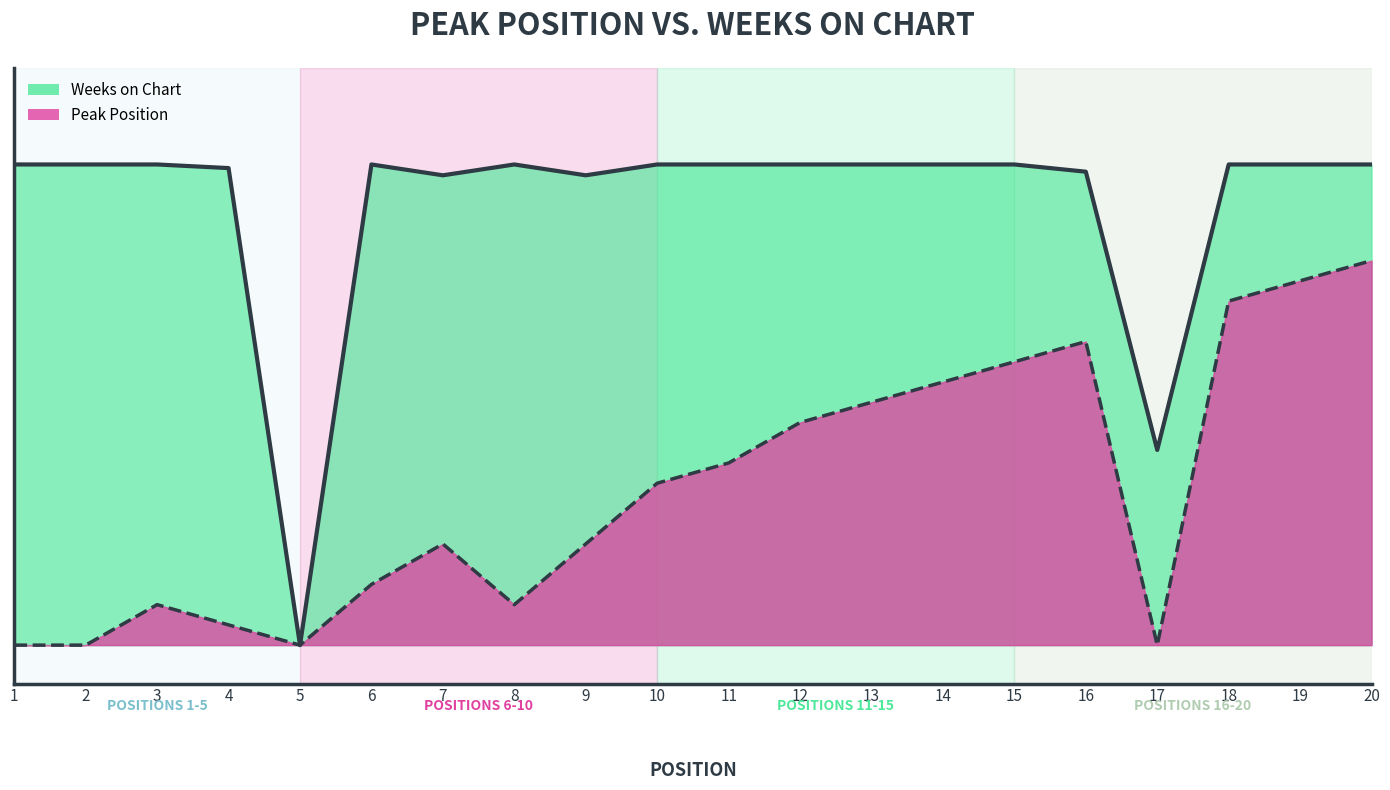

Which series has the largest range (max minus min)?

Weeks on Chart